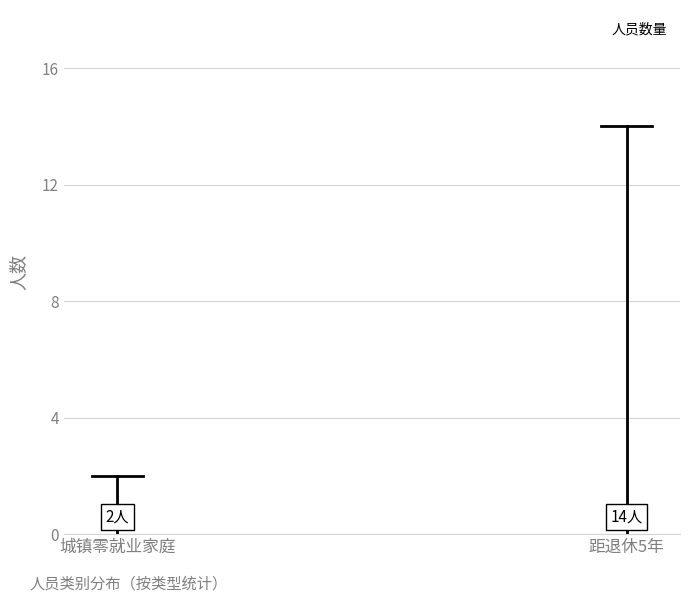

Does the chart contain any negative values?

No